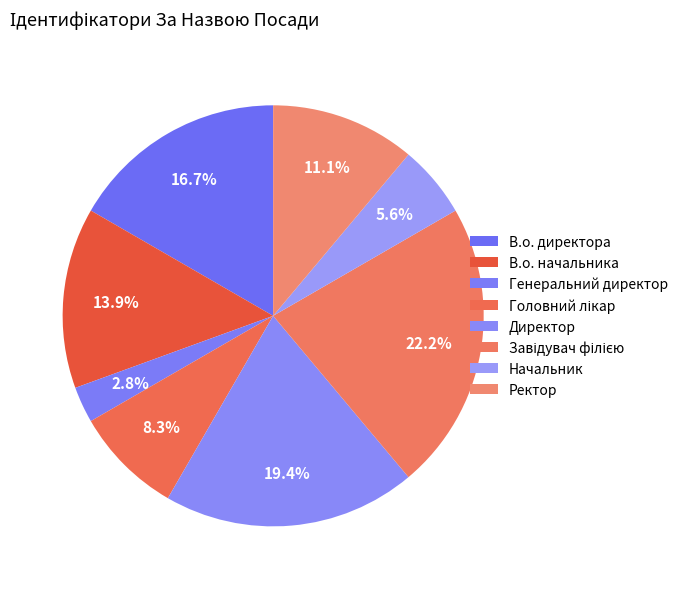

Is there any slice that represents more than half of the pie?

No